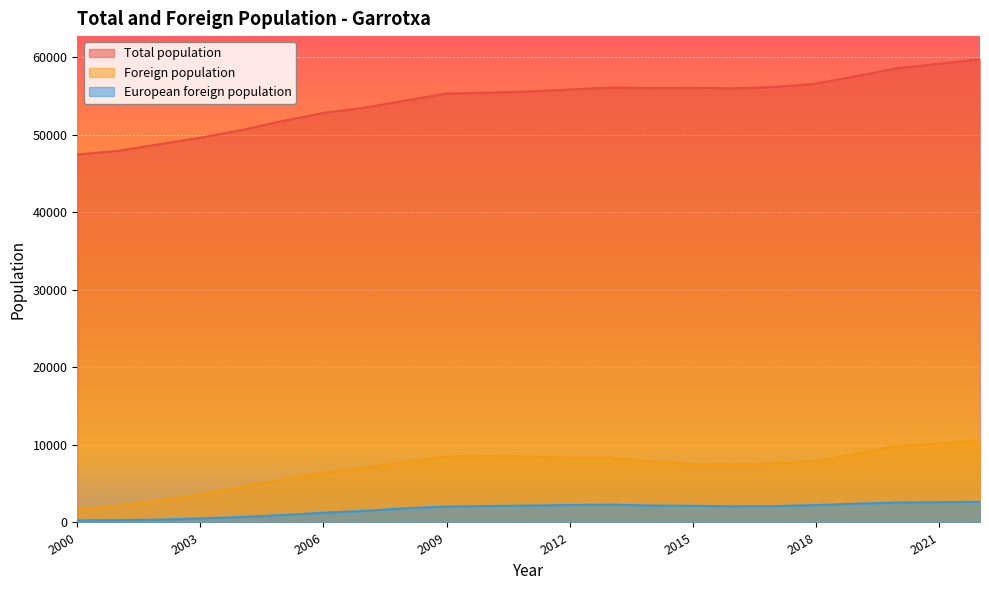

Where is the first local minimum for European foreign population?

2016